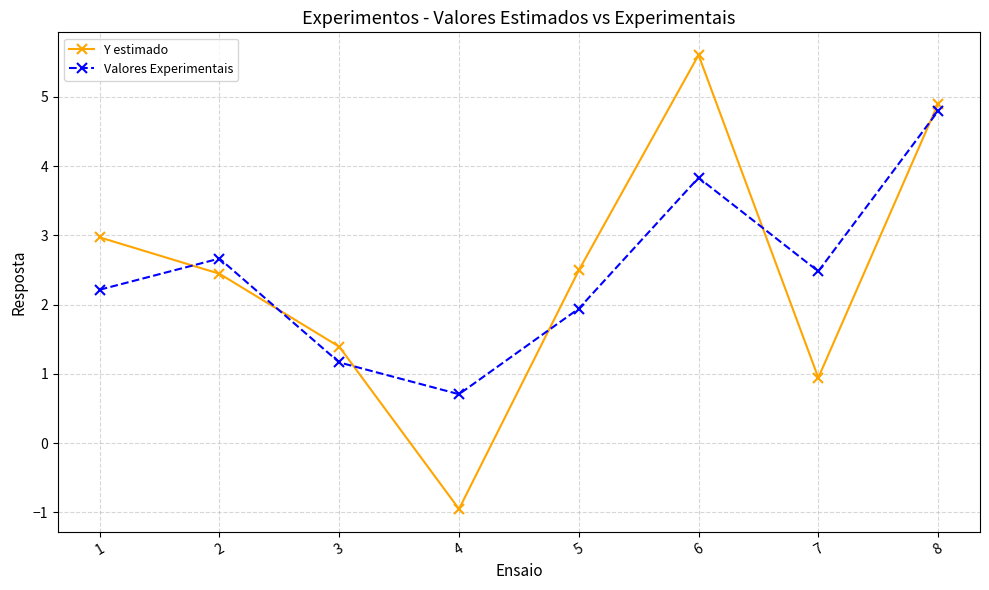

What is the value of the Y estimado point at the 8th from the left?

4.9